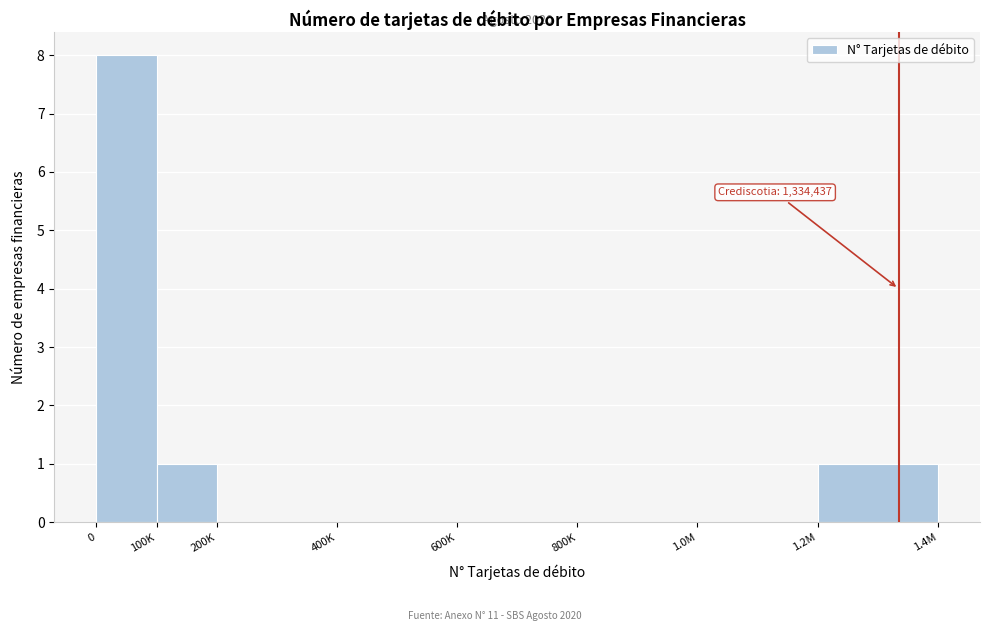

Reading left to right, what are all the values shown in this chart?

0=8	100K=1	200K=0	400K=0	600K=0	800K=0	1.0M=0	1.2M=1